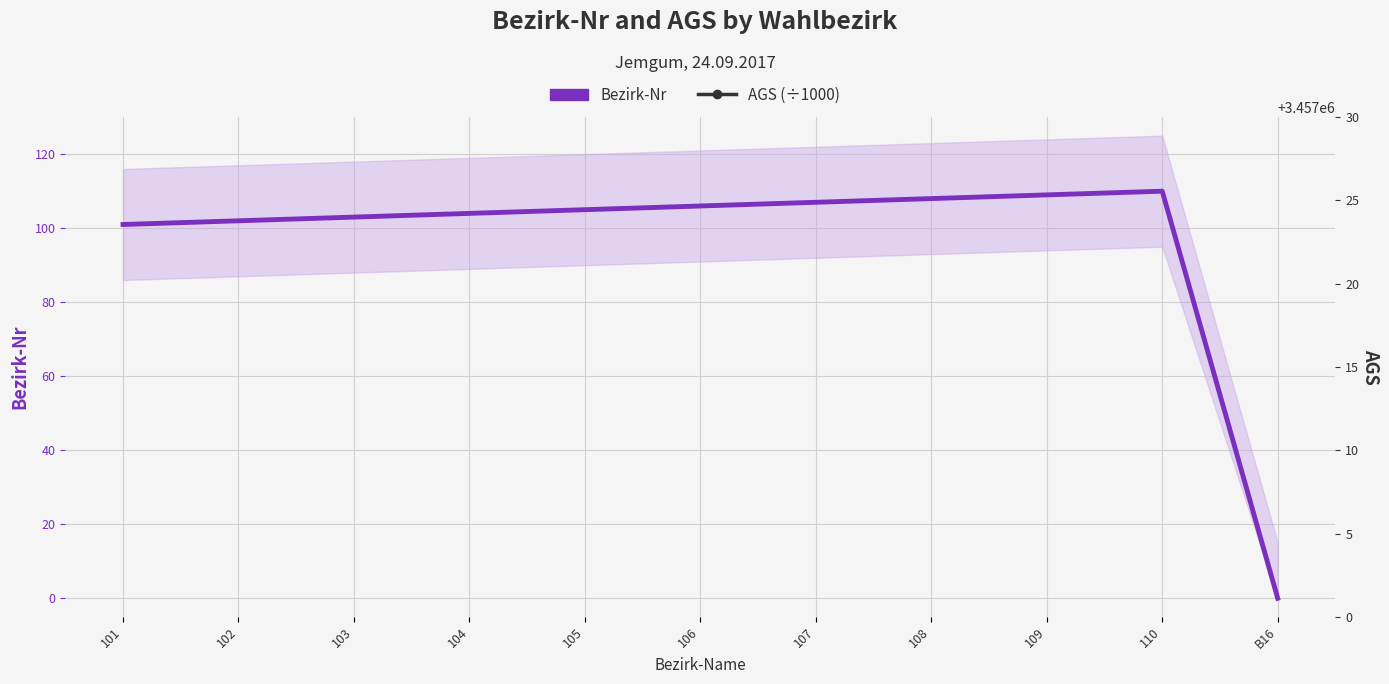

Reading right to left, list all the values displayed in this chart.

Bezirk-Nr: B16=0.0	110=110.0	109=109.0	108=108.0	107=107.0	106=106.0	105=105.0	104=104.0	103=103.0	102=102.0	101=101.0
AGS (÷1000): B16=3457.0	110=3457.0	109=3457.0	108=3457.0	107=3457.0	106=3457.0	105=3457.0	104=3457.0	103=3457.0	102=3457.0	101=3457.0